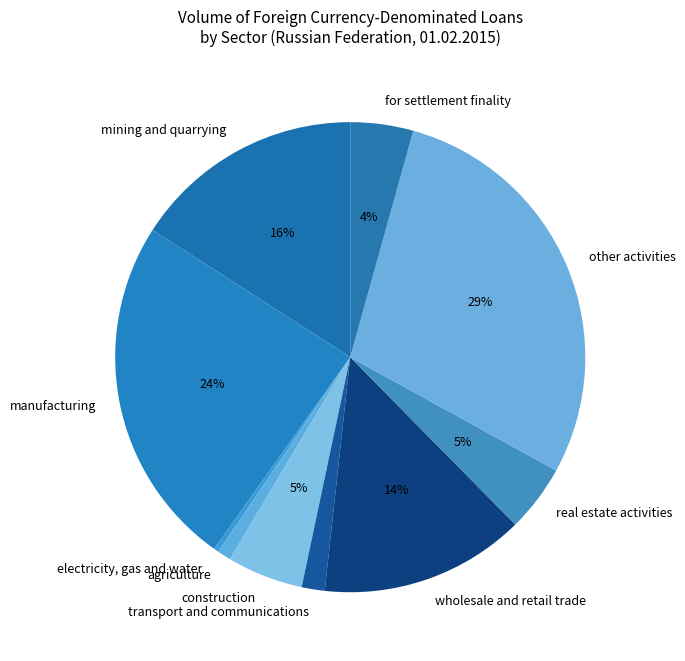

Which slice is the smallest?

electricity, gas and water